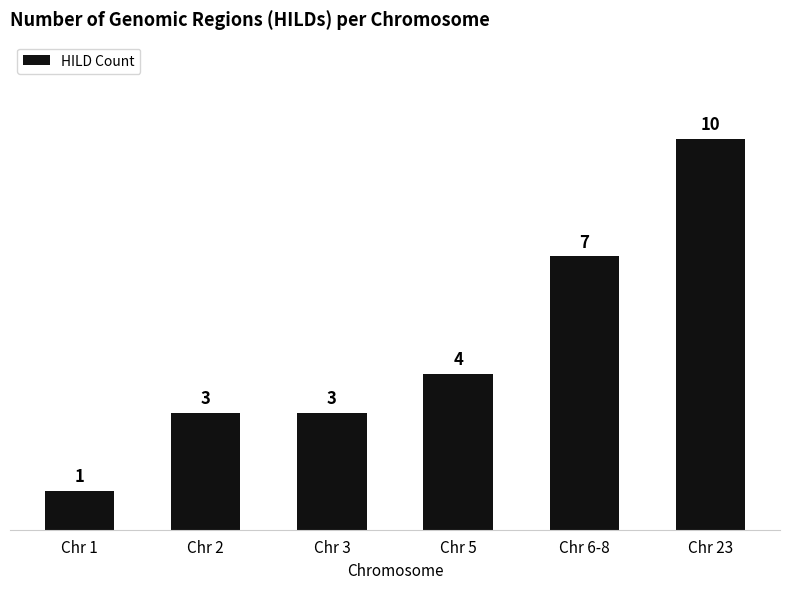

What is the average value?

5